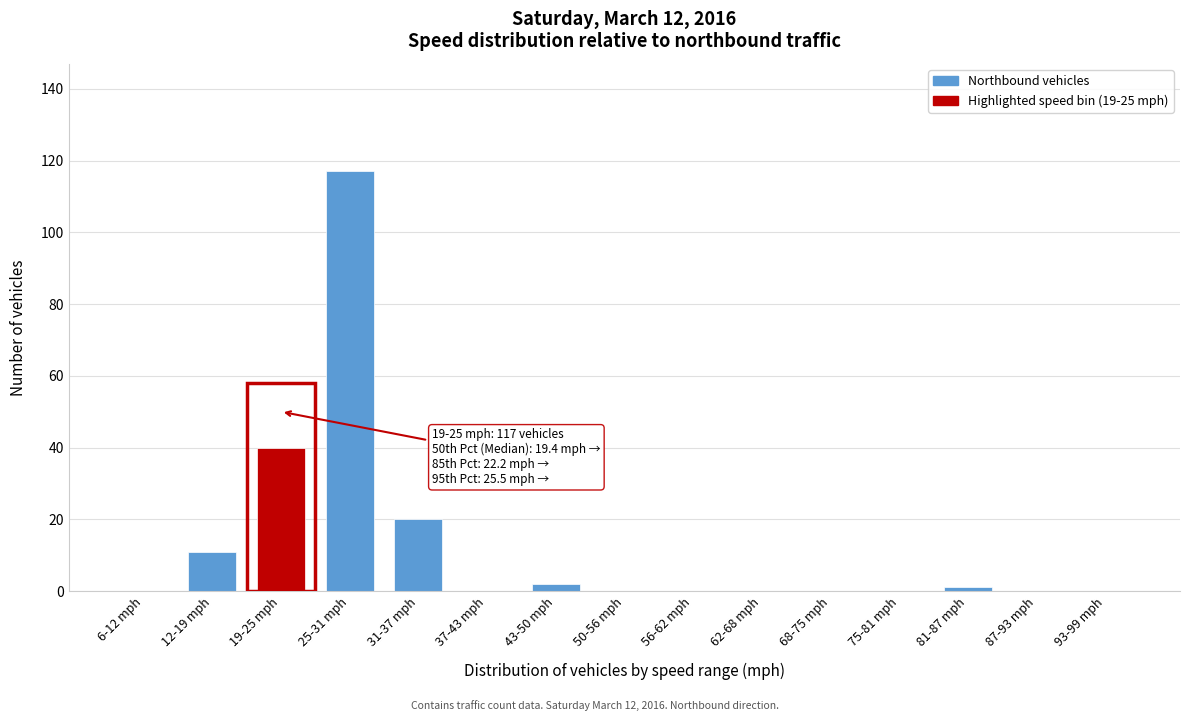

Reading left to right, extract all data points from this chart.

6-12 mph=0	12-19 mph=11	19-25 mph=40	25-31 mph=117	31-37 mph=20	37-43 mph=0	43-50 mph=2	50-56 mph=0	56-62 mph=0	62-68 mph=0	68-75 mph=0	75-81 mph=0	81-87 mph=1	87-93 mph=0	93-99 mph=0